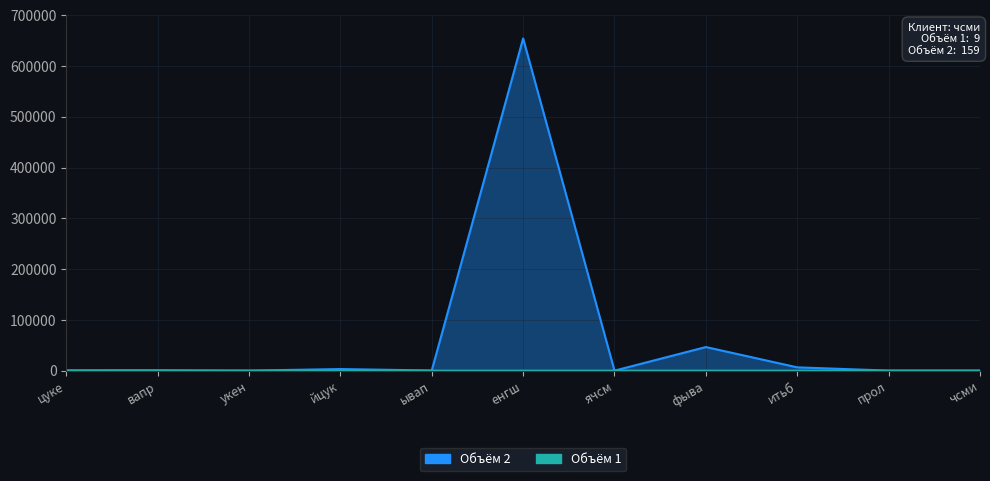

How many lines are shown in the chart?

2